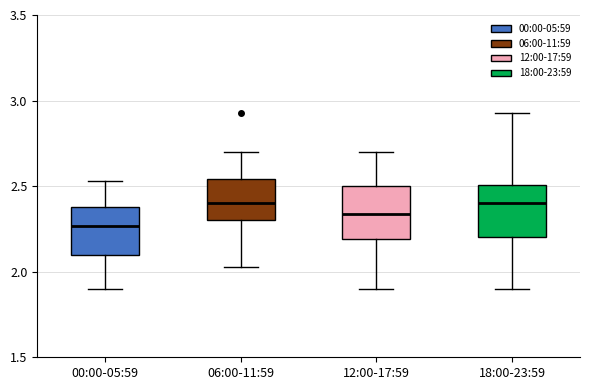

Reading left to right, transcribe this box plot: for each box, give where its median line is, the range the box spans, and where its two whiskers end, as read against the y-axis. The values are not printed on the chart, so give them approximately, as read against the axis.

00:00-05:59: median 2.25, box 2.10 to 2.40, whiskers 1.90 to 2.55
06:00-11:59: median 2.40, box 2.30 to 2.55, whiskers 2.05 to 2.70
12:00-17:59: median 2.35, box 2.20 to 2.50, whiskers 1.90 to 2.70
18:00-23:59: median 2.40, box 2.20 to 2.50, whiskers 1.90 to 2.95